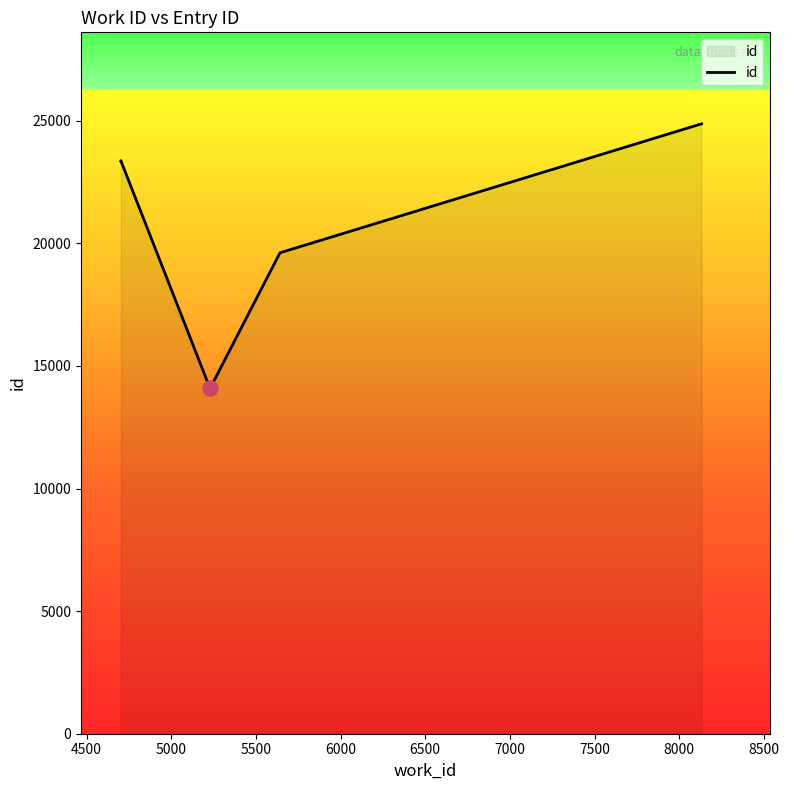

What is the change in value from 4500 to 5500?

-3758